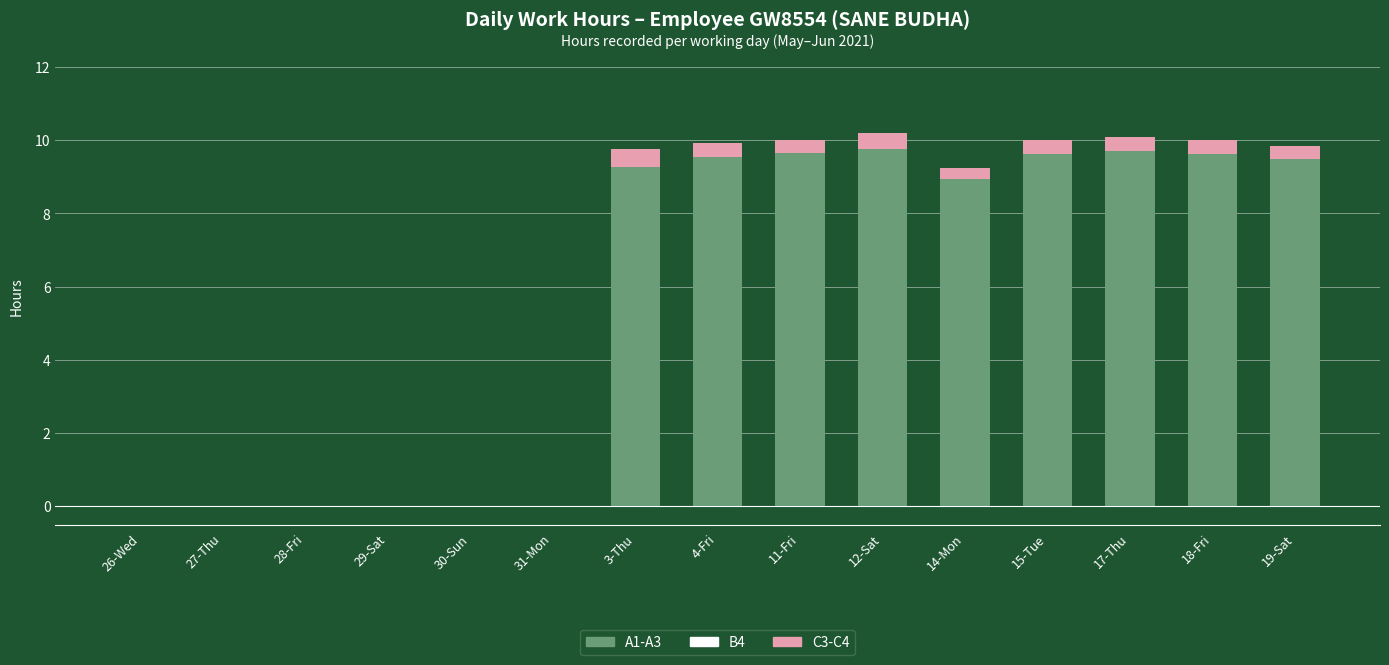

Is it true that A1-A3 equals 4.7 at 27-Thu?

False